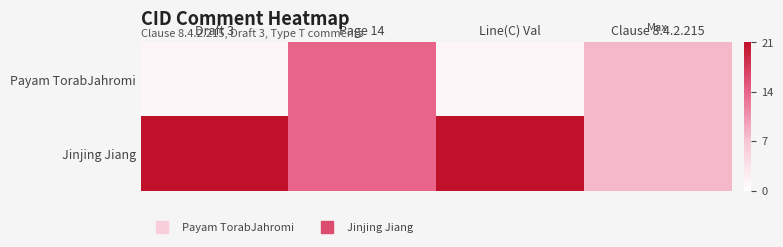

Reading right to left, transcribe all the data shown in this chart.

Payam TorabJahromi: Clause 8.4.2.215=8	Line(C) Val=1	Page 14=14	Draft 3=1
Jinjing Jiang: Clause 8.4.2.215=8	Line(C) Val=21	Page 14=14	Draft 3=21